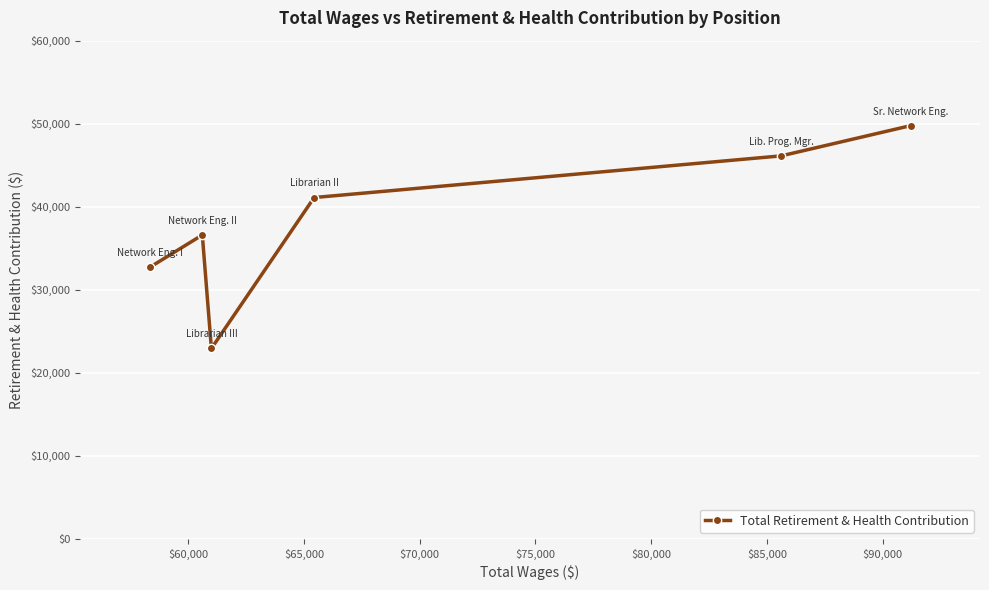

What is the value of the 1st point from the left?

32683